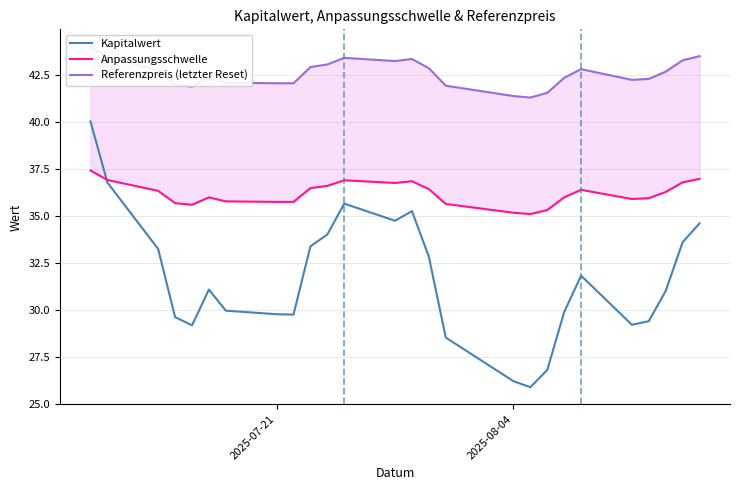

Which series has the widest spread of values?

Kapitalwert